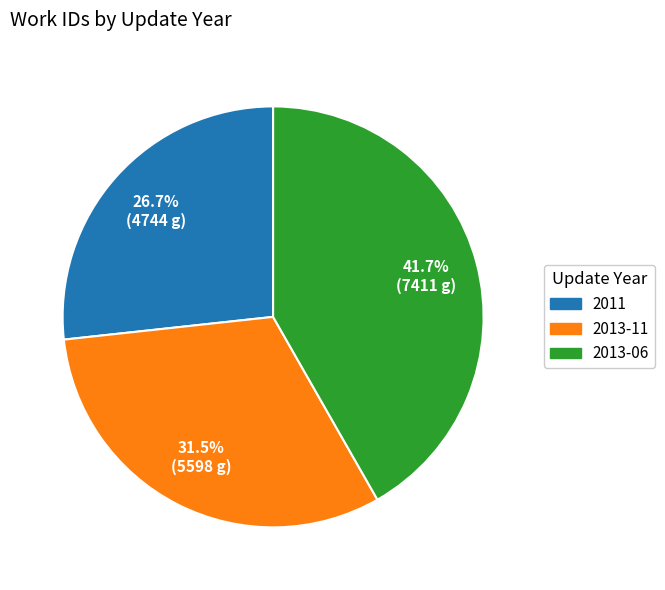

To the nearest percent, what is the combined percentage of 2013-06 and 2013-11?

73%